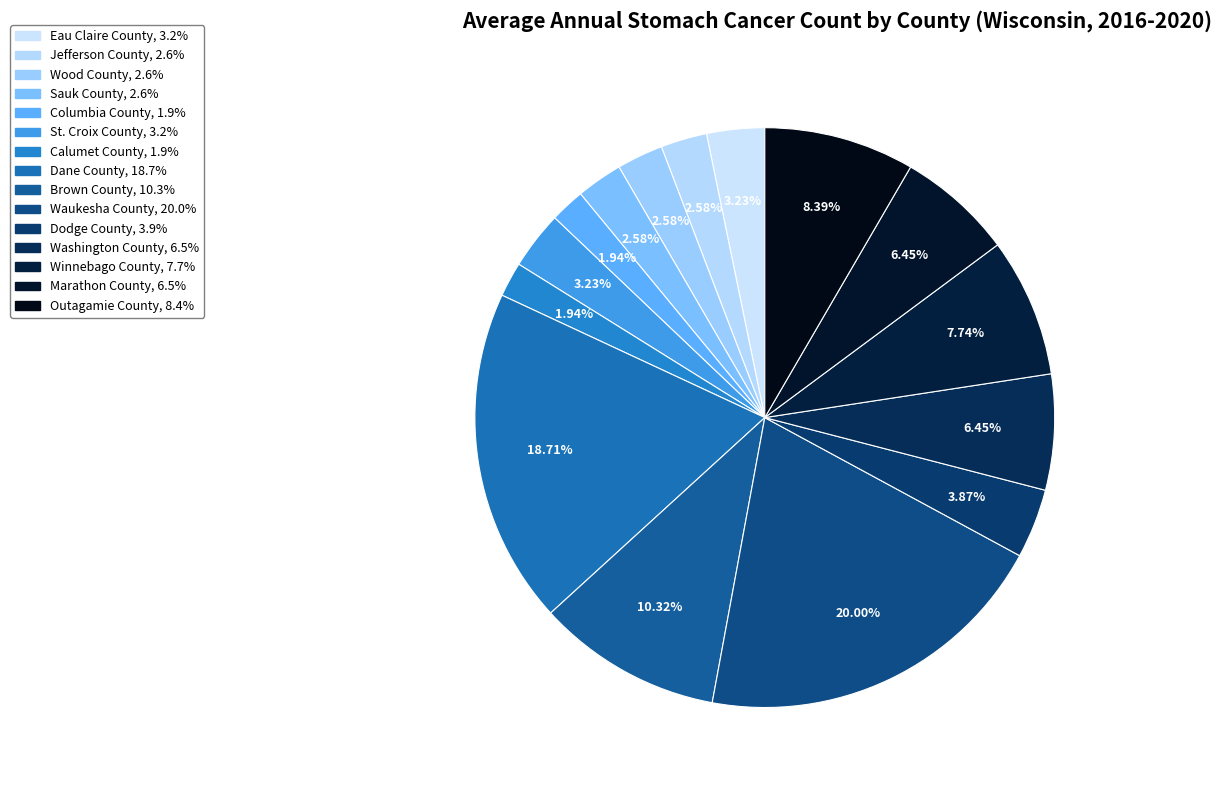

What percentage is NOT represented by Marathon County?

93.5%